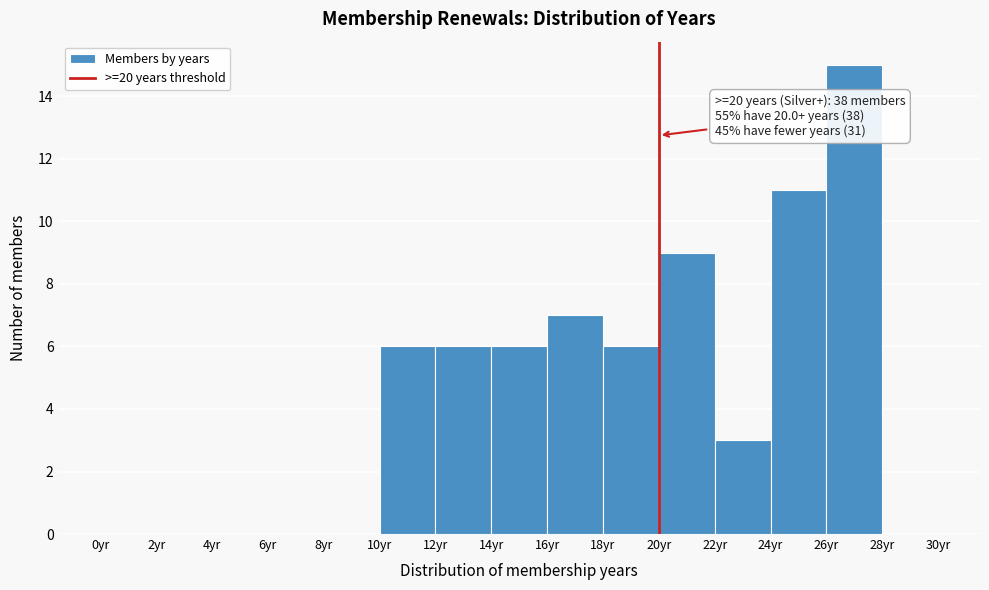

Which range on the x-axis has the tallest bar?

26 to 28